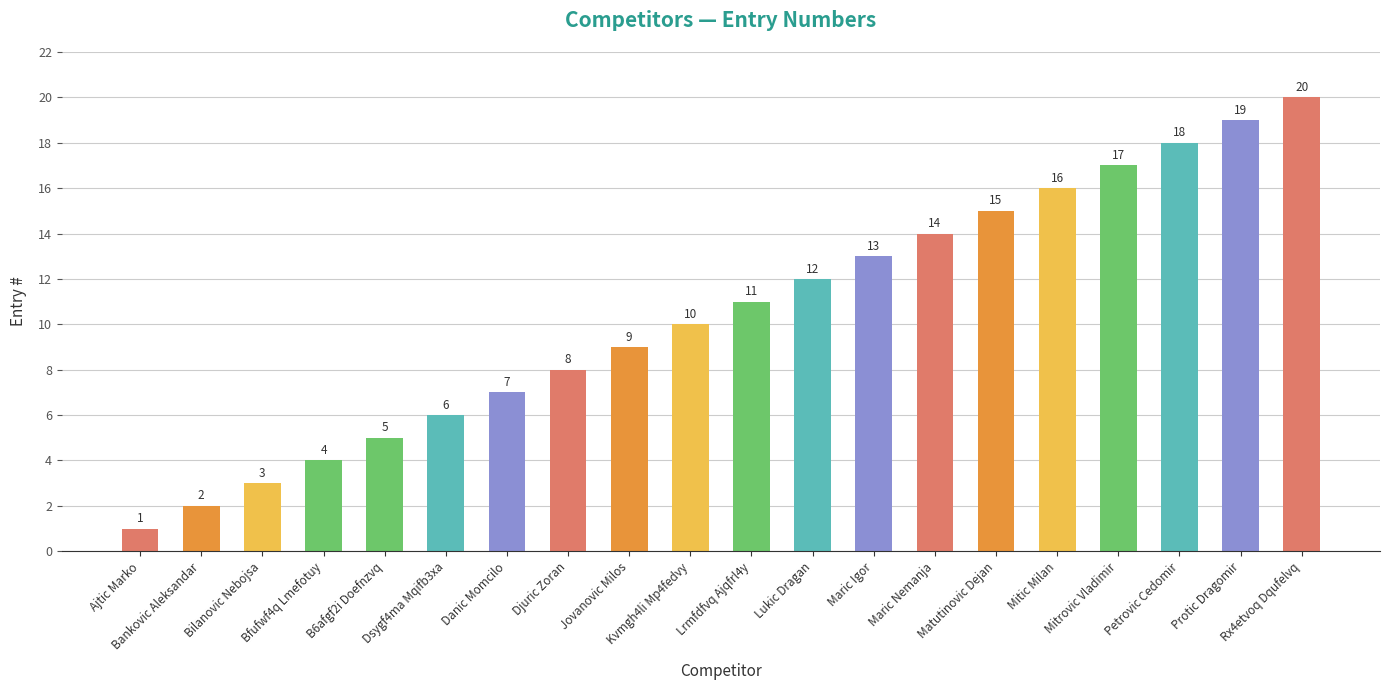

The chart shows a value of 1 at Ajtic Marko. True or false?

True